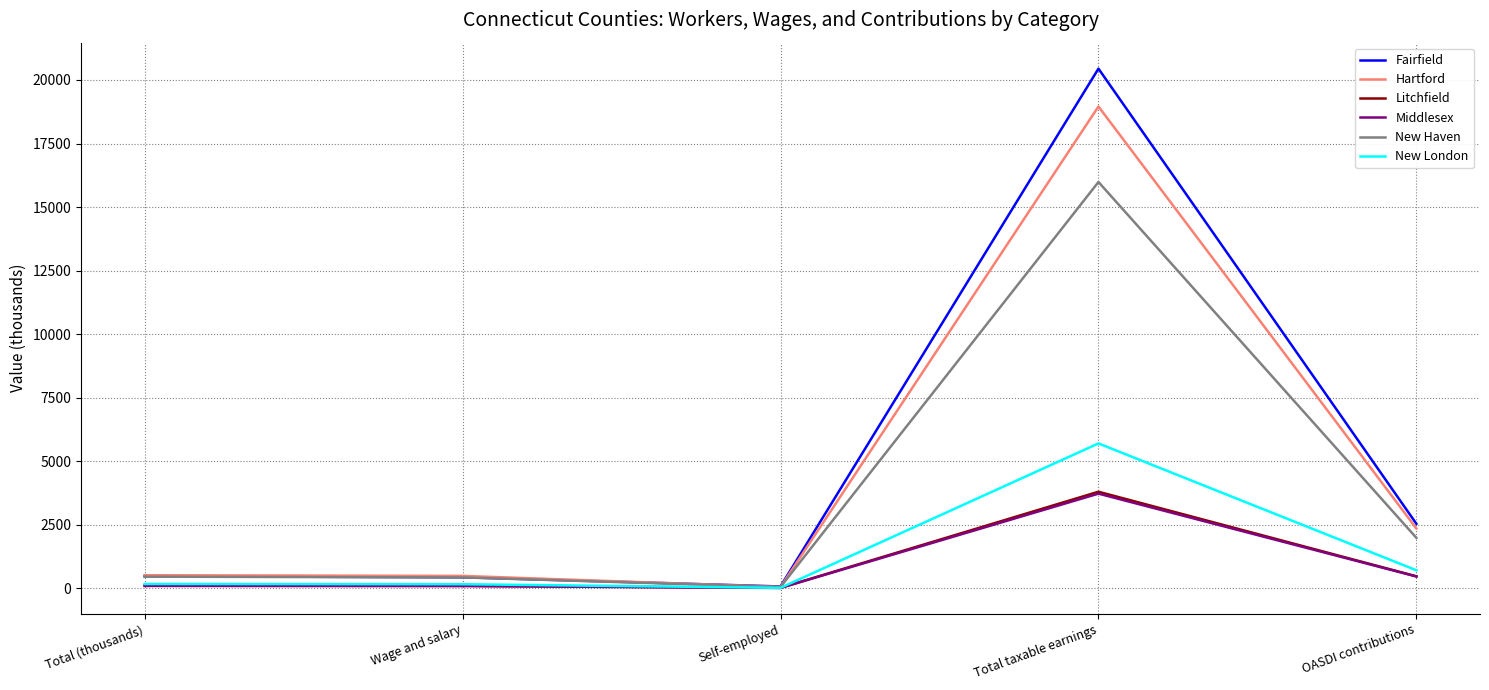

Which category has the lowest value in the Hartford series?

Self-employed